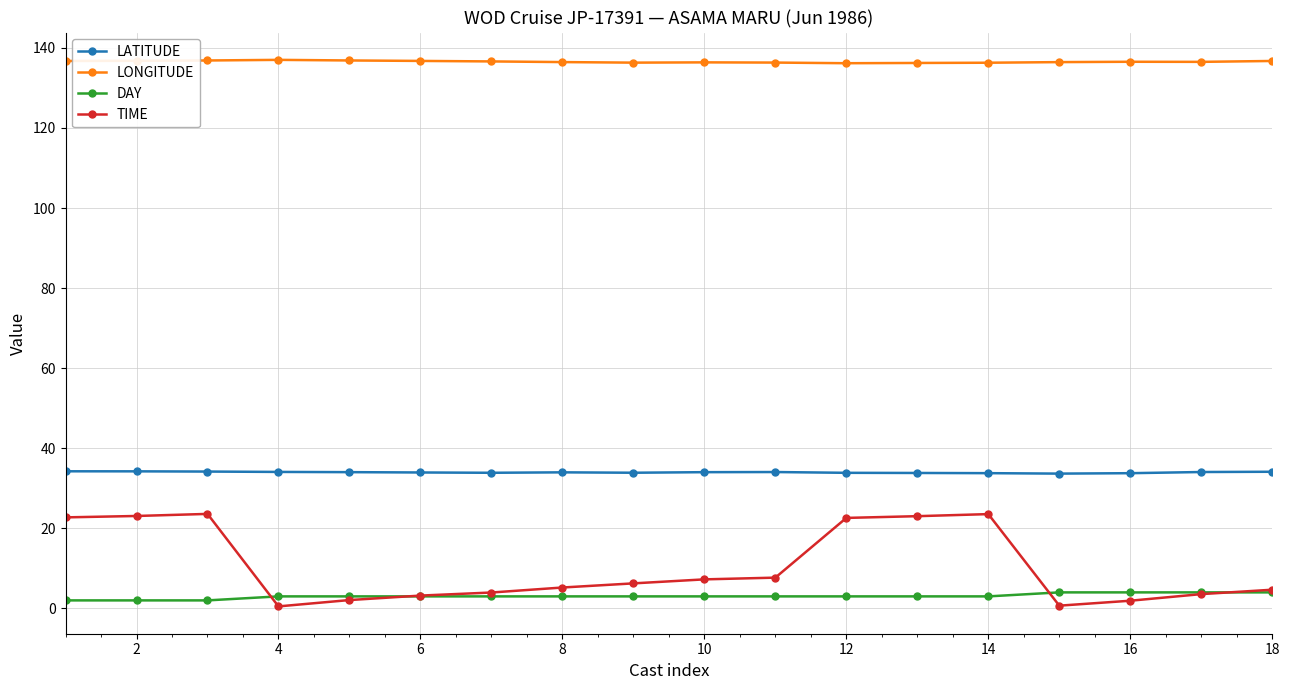

What is the value of the TIME point at the 1st from the left?

22.7